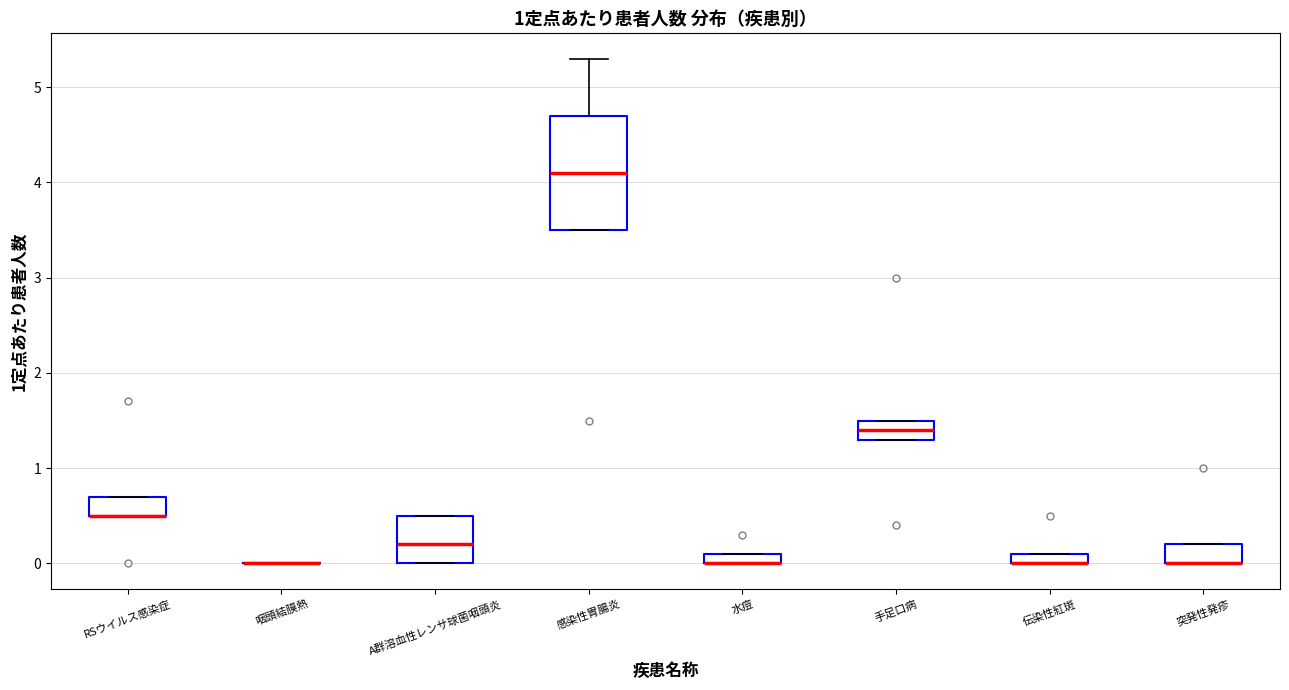

Where is the lower edge of the box for 伝染性紅斑 on the y-axis? The values are not printed on the chart, so give them approximately, as read against the axis.

0.0